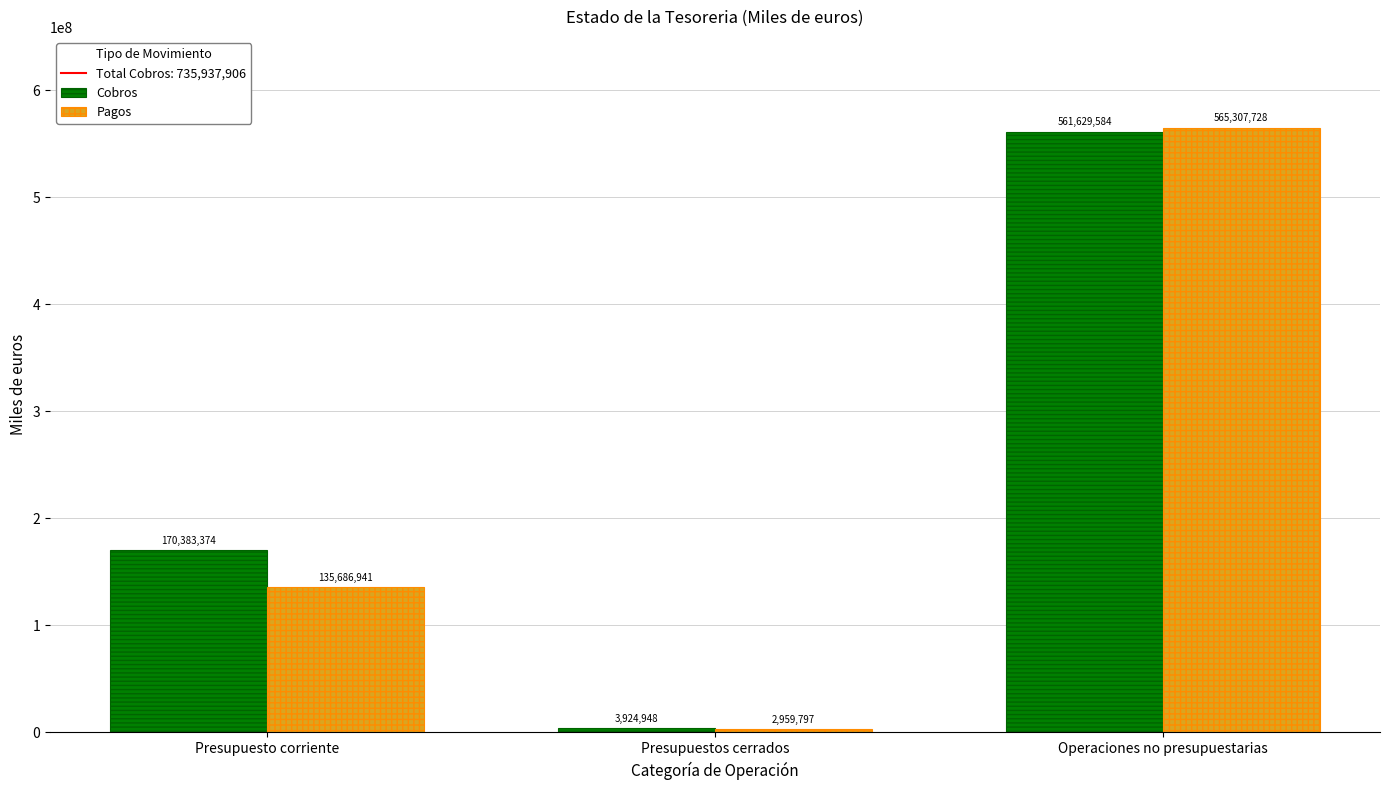

Reading left to right, what are all the values shown in this chart?

Cobros: 170383374	3924948	561629584
Pagos: 135686941	2959797	565307728